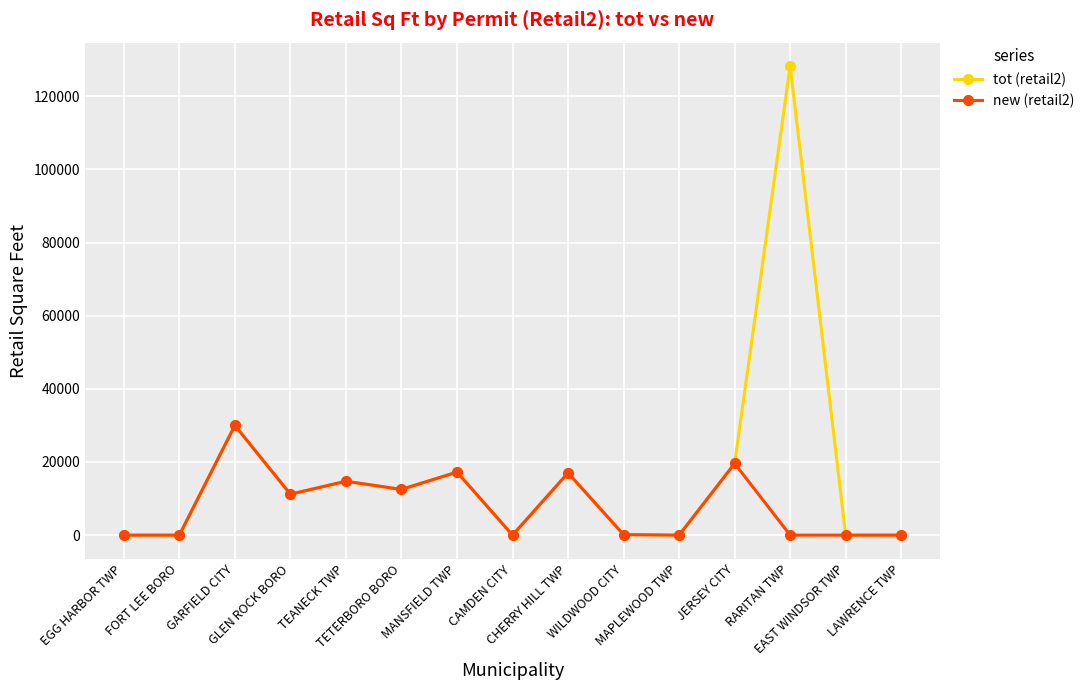

Count the number of categories in the chart.

15